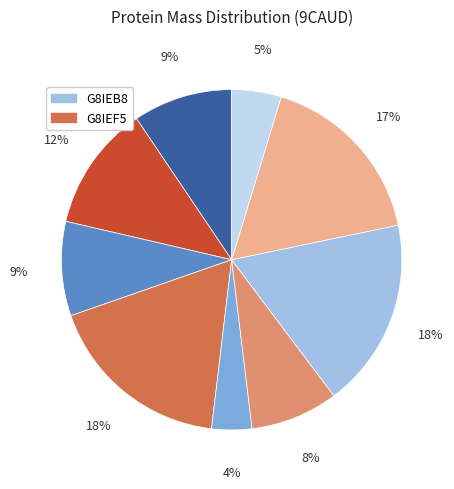

Is there any slice that represents more than half of the pie?

No